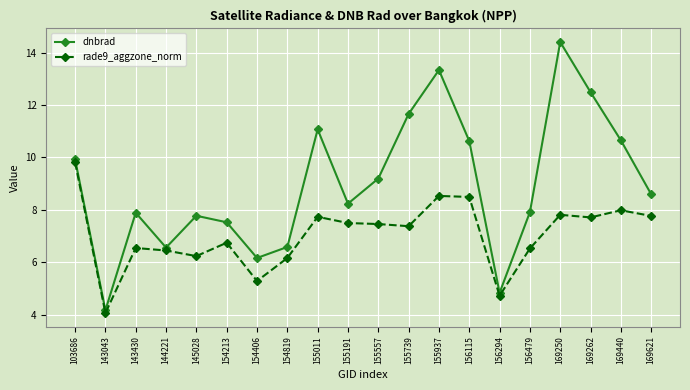

The value of rade9_aggzone_norm at 154819 is 6.2. True or false?

True